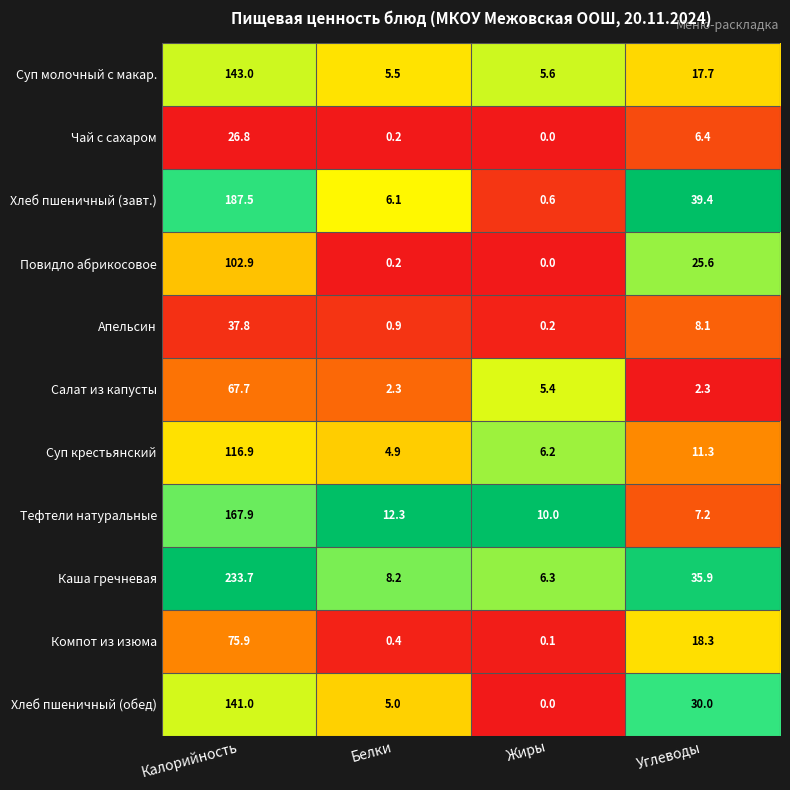

At which label is Суп крестьянский closest to 60?

Углеводы